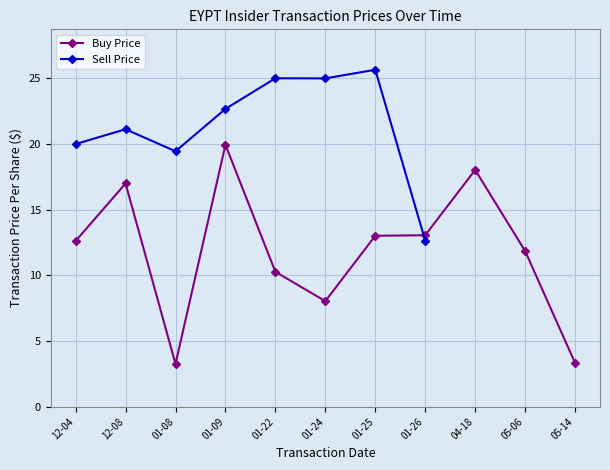

What is the value of the Buy Price point at the 3rd from the left?

3.3